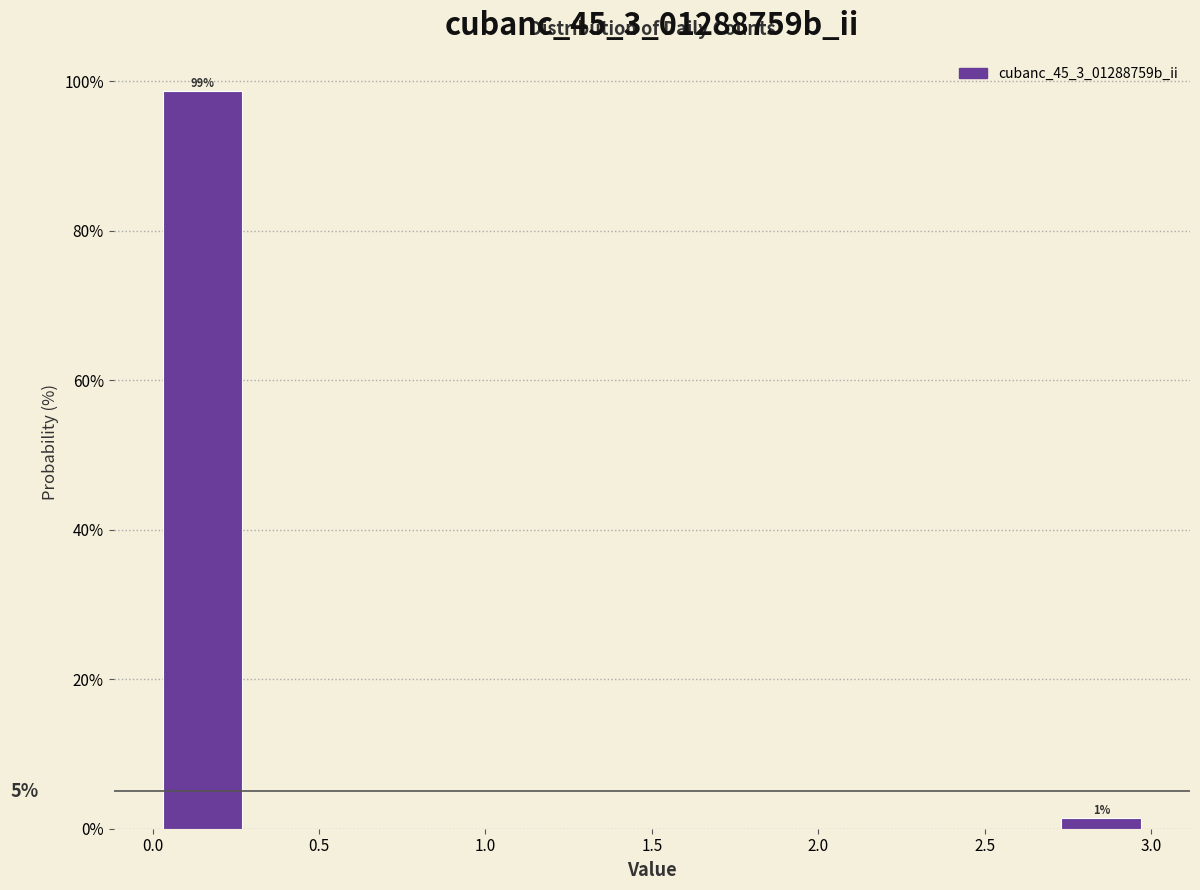

Which range on the x-axis has the tallest bar?

0.0 to 0.3